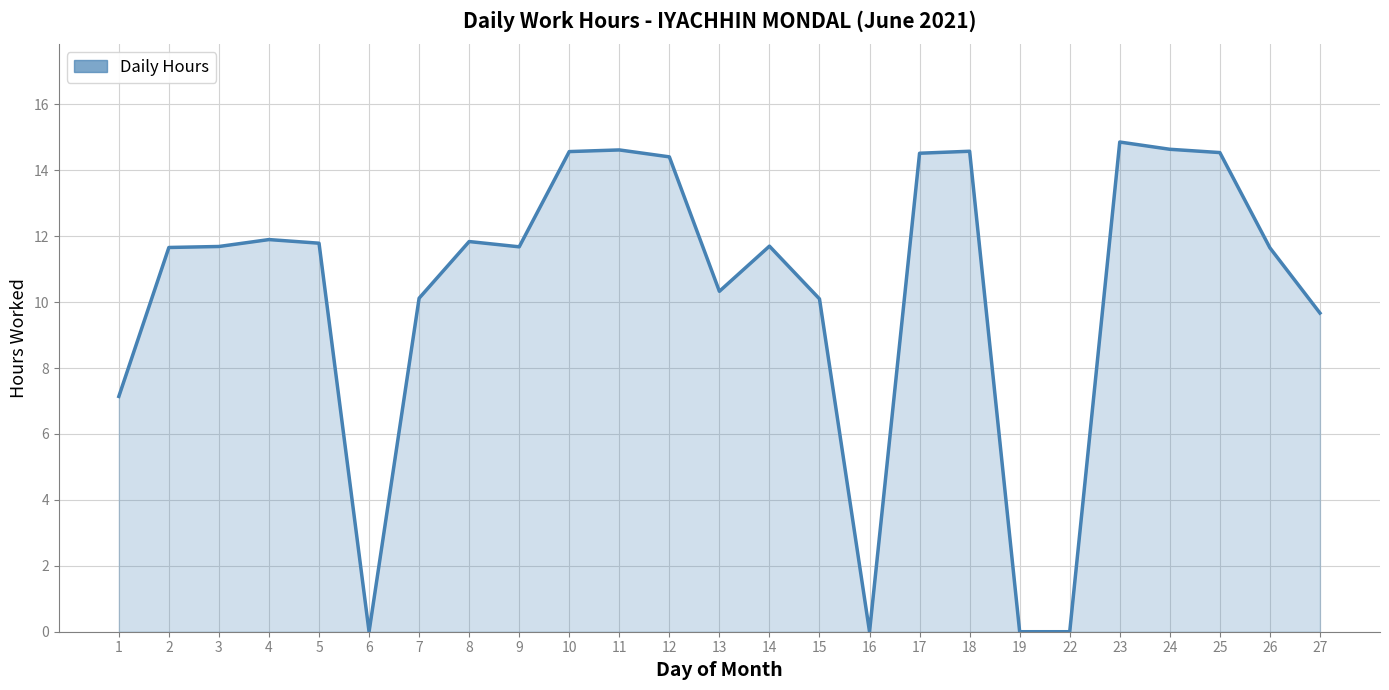

What is the maximum value shown in the chart?

14.9